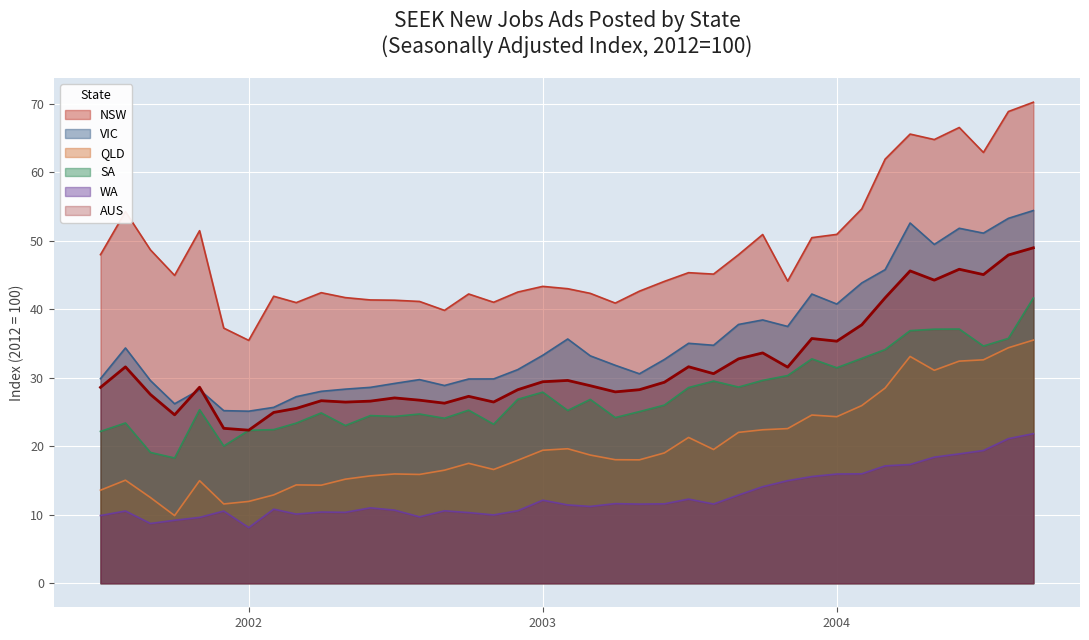

What is the label of the 35th point from the left?

2004-05